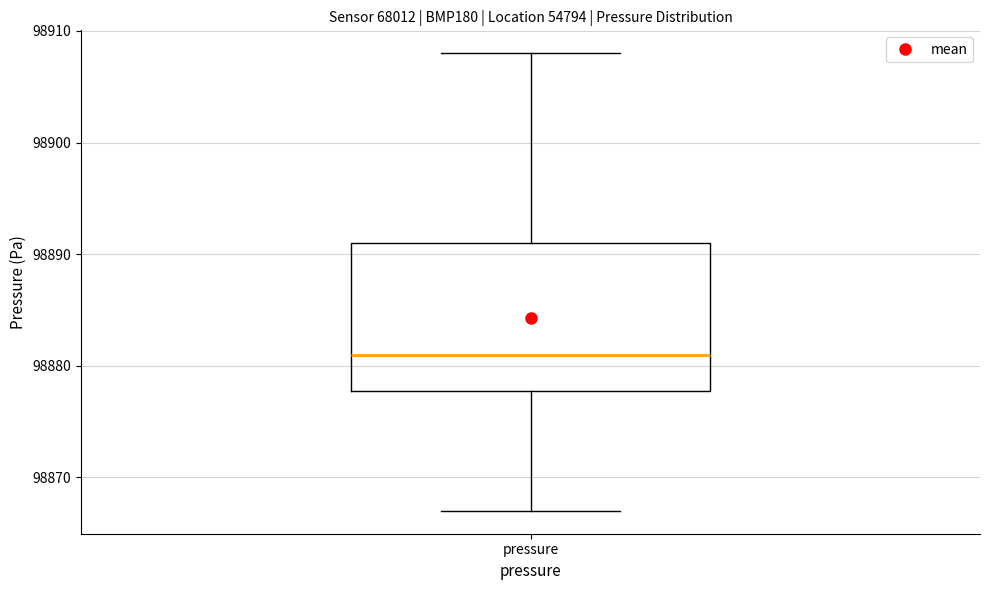

Where does the upper whisker of the box for pressure end on the y-axis? The values are not printed on the chart, so give them approximately, as read against the axis.

98908